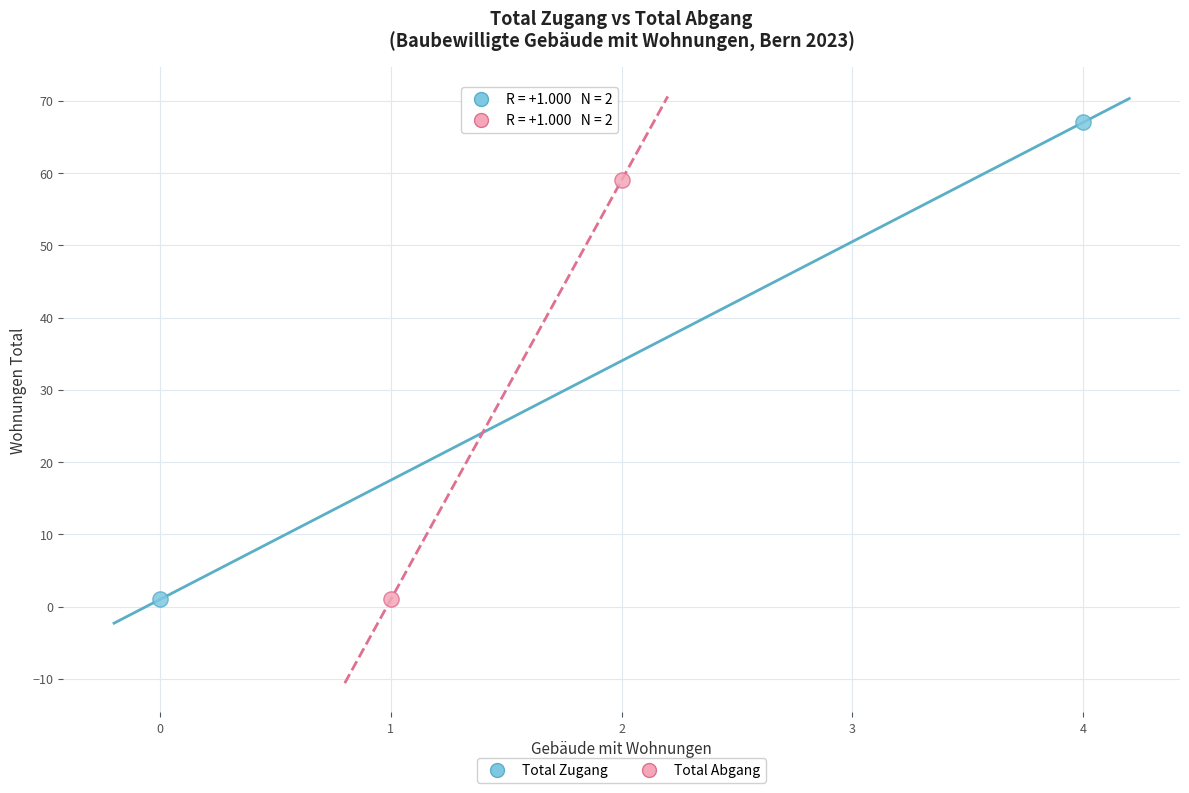

Which series has the largest Y range (max minus min)?

Total Zugang